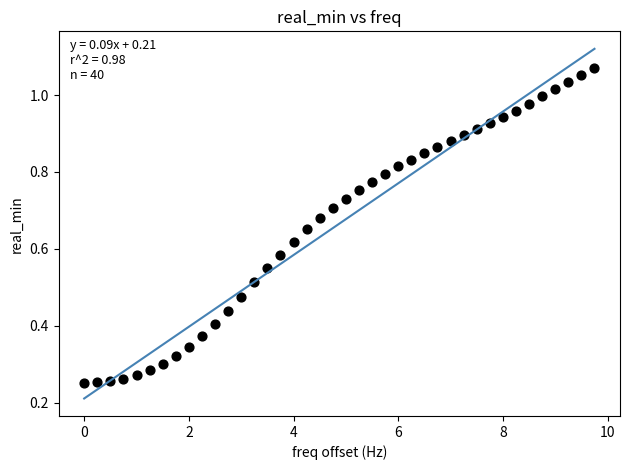

What is the range of X values (max minus min)?

9.8